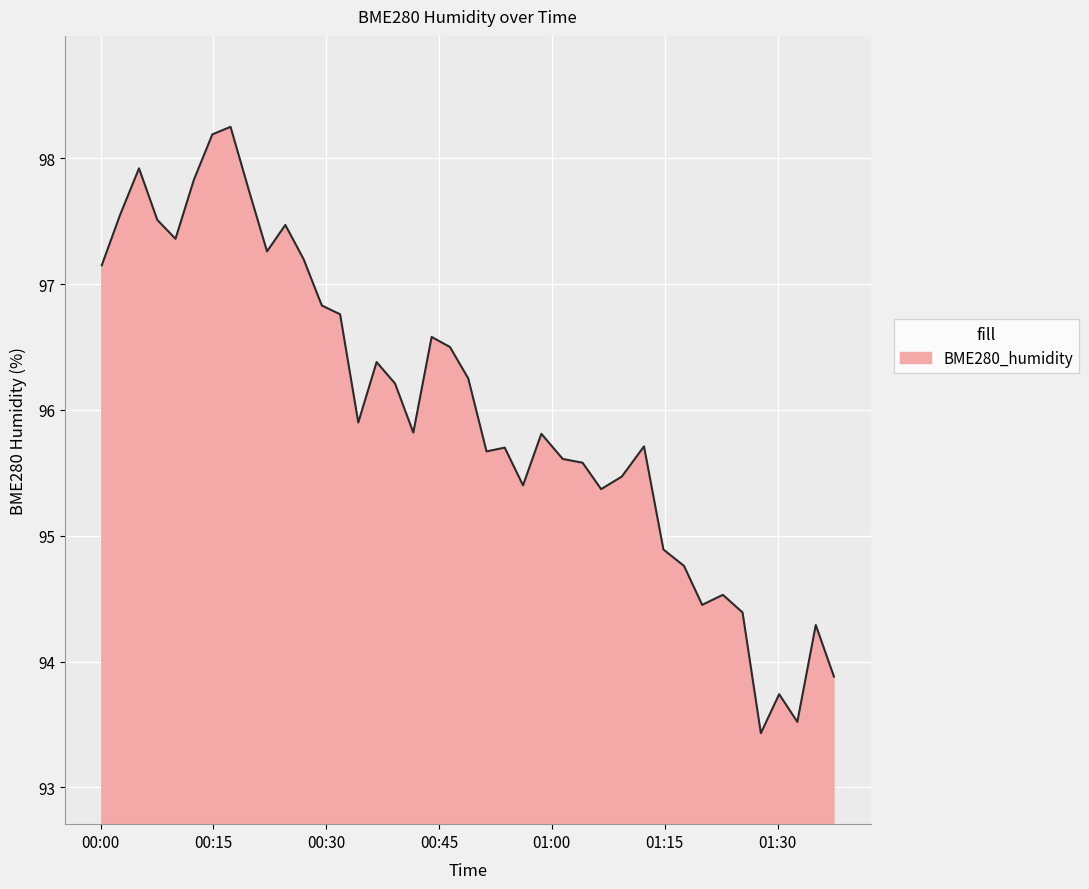

What is the difference between the maximum and minimum values?

4.8